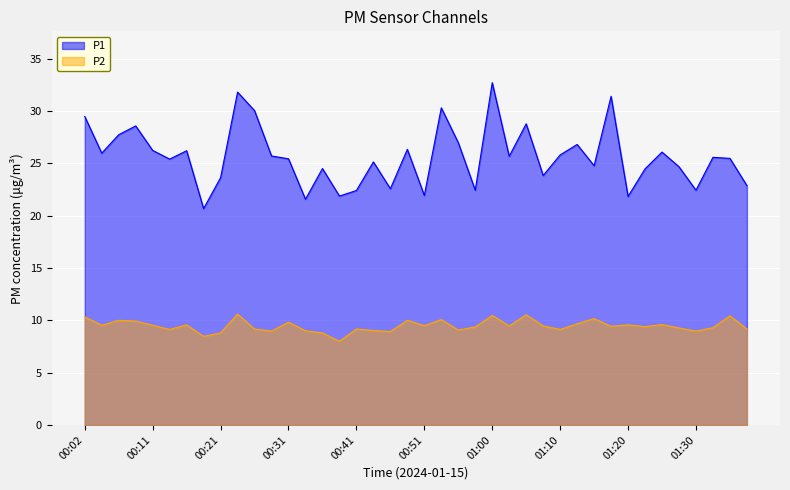

What is the minimum value shown in the chart?

8.0